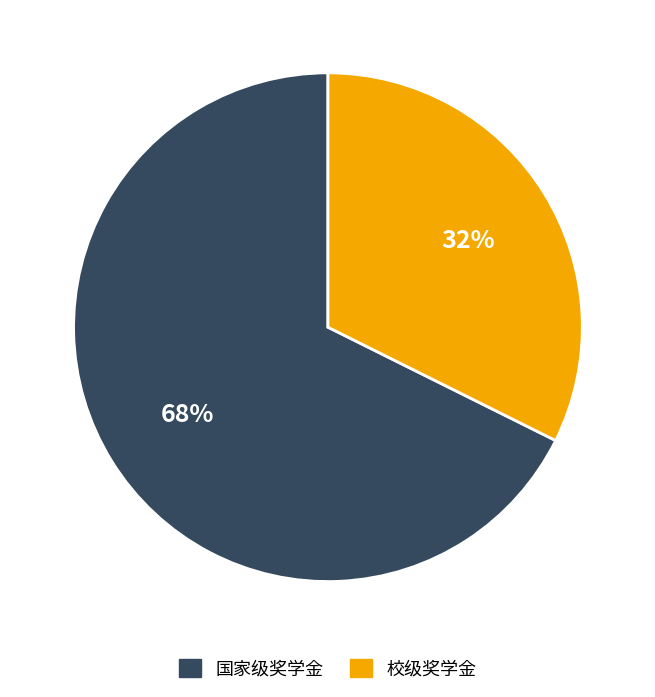

Count the number of slices in the pie.

2